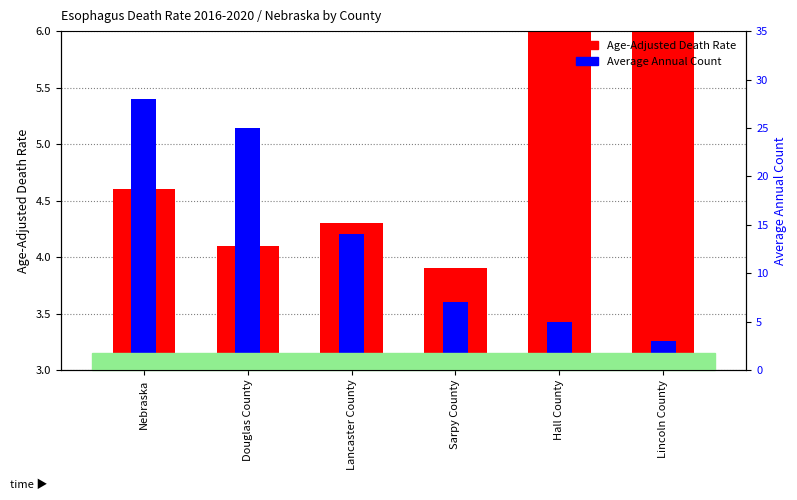

At how many categories does at least one series exceed 3?

6